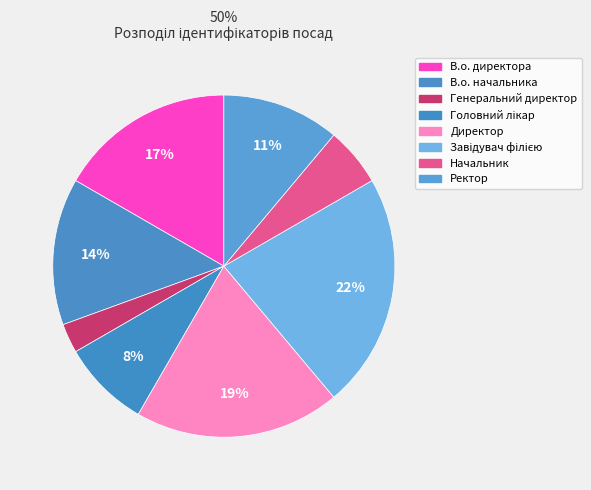

Is it true that Начальник is 6% of the pie?

True